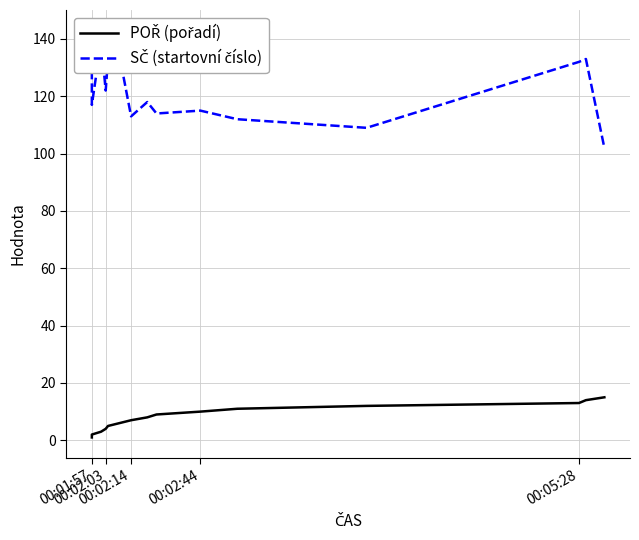

List the series in order of their overall mean, highest first.

SČ (startovní číslo), POŘ (pořadí)